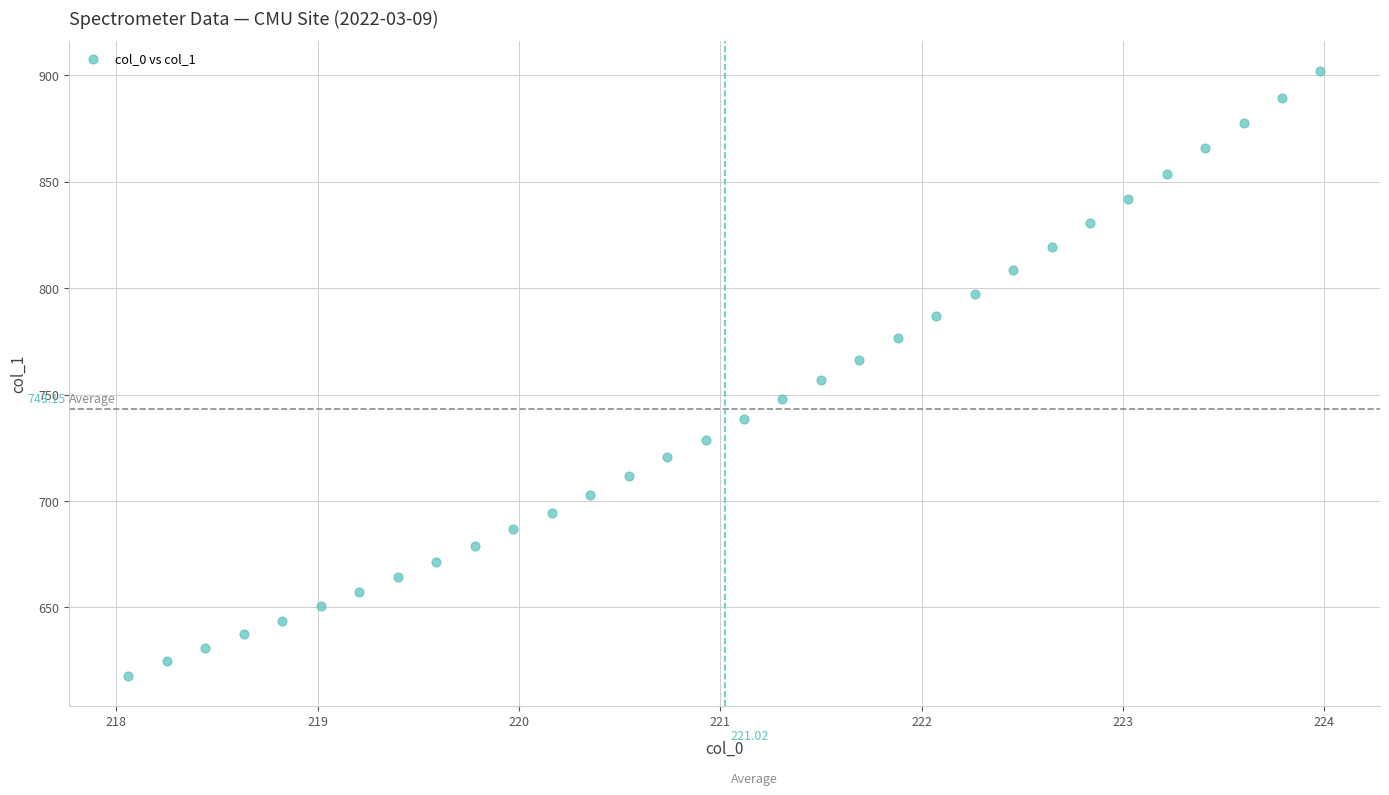

What is the range of X values (max minus min)?

5.9